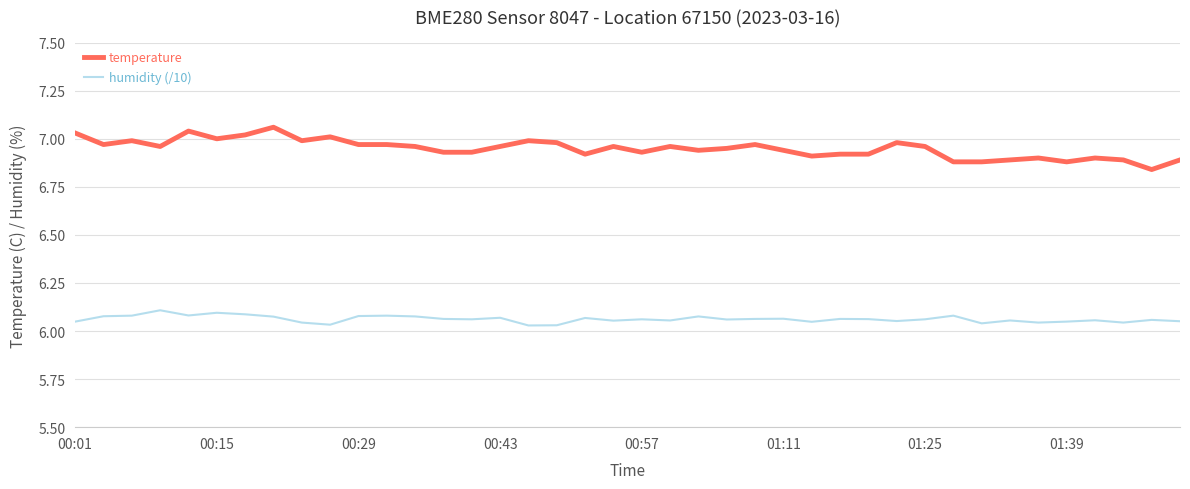

True or false: humidity (/10) and temperature intersect in this chart.

False